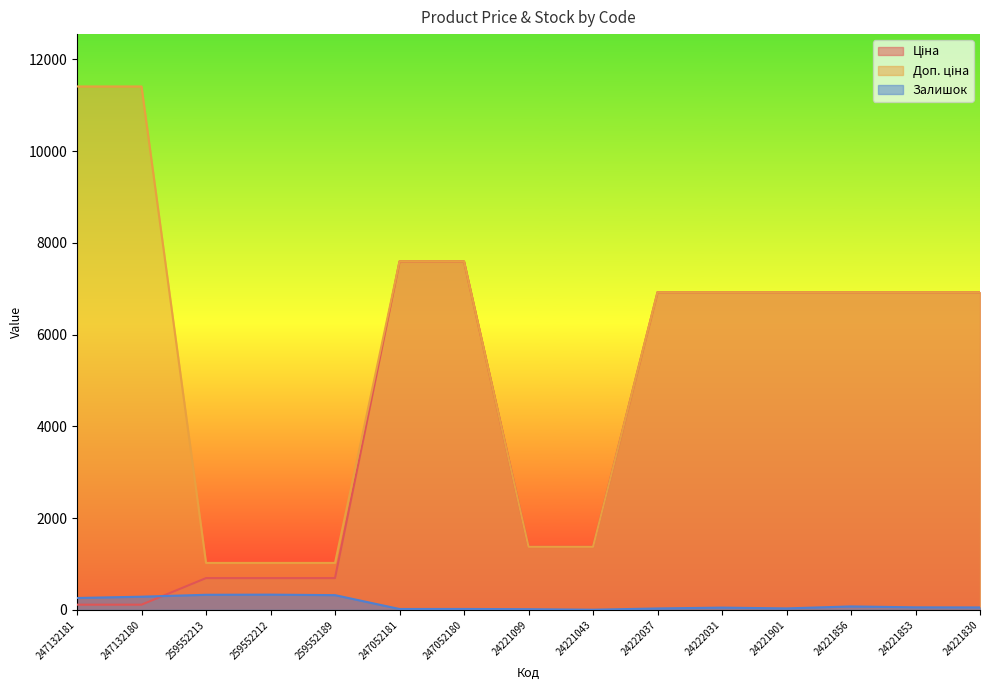

How many lines are shown in the chart?

3